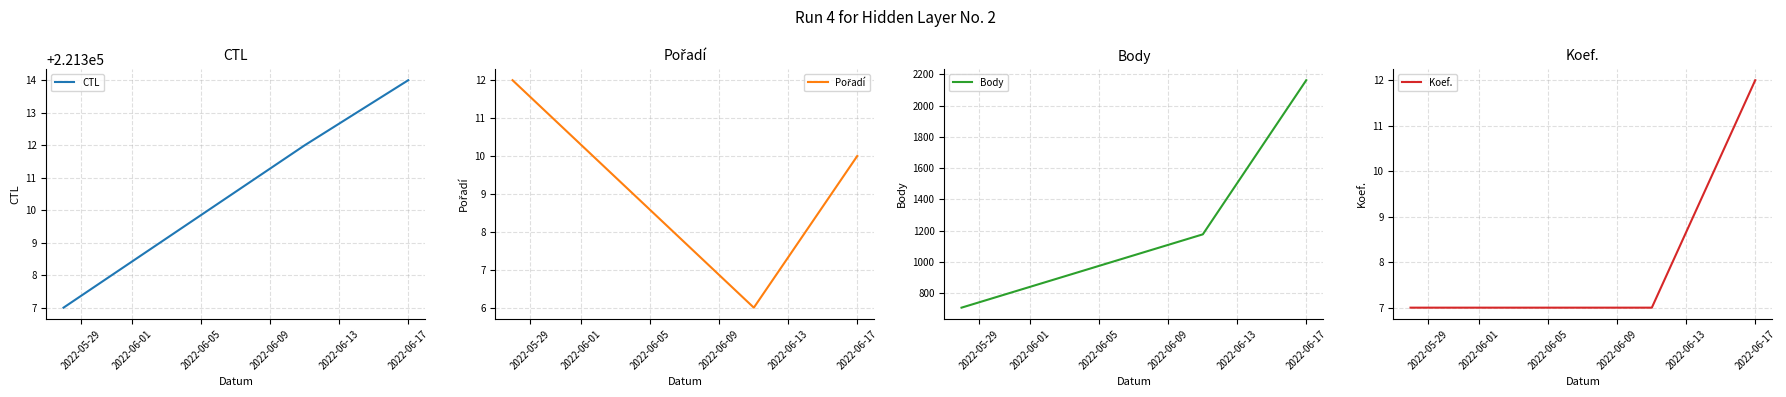

How many Pořadí values are between 6 and 12?

3